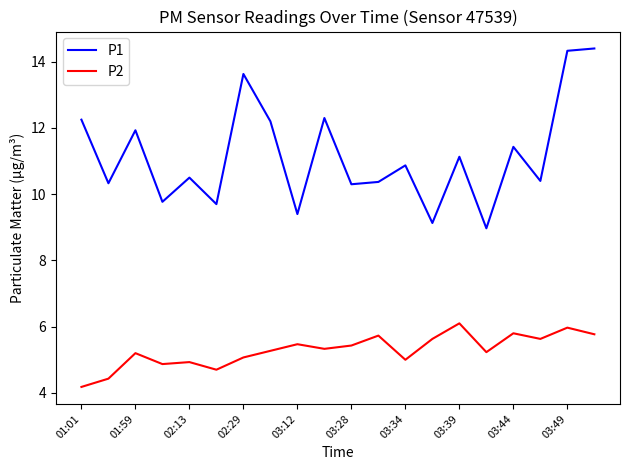

Which series has the largest range (max minus min)?

P1